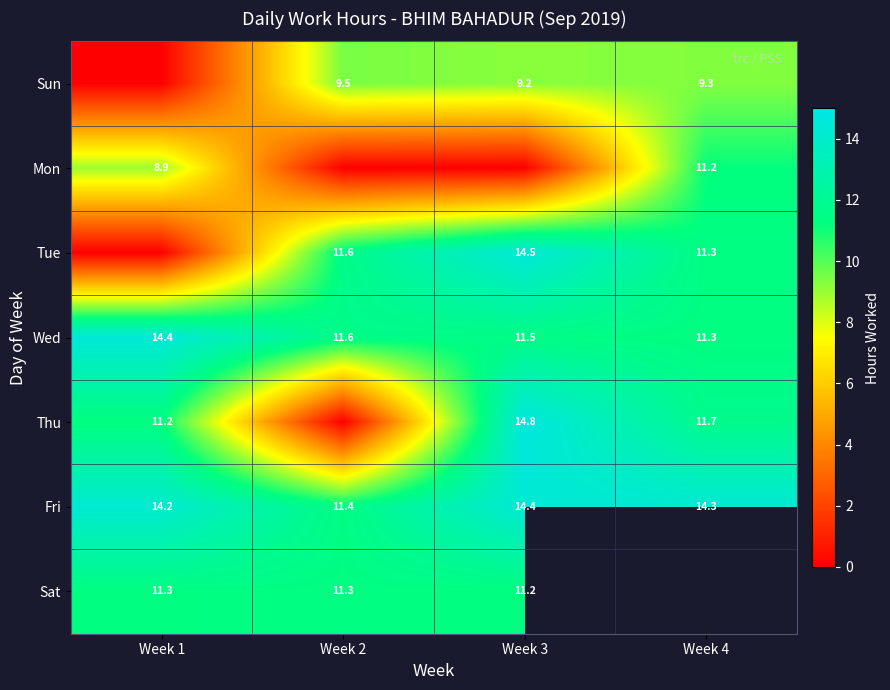

What is the difference between the maximum and minimum values in the Wed series?

3.1